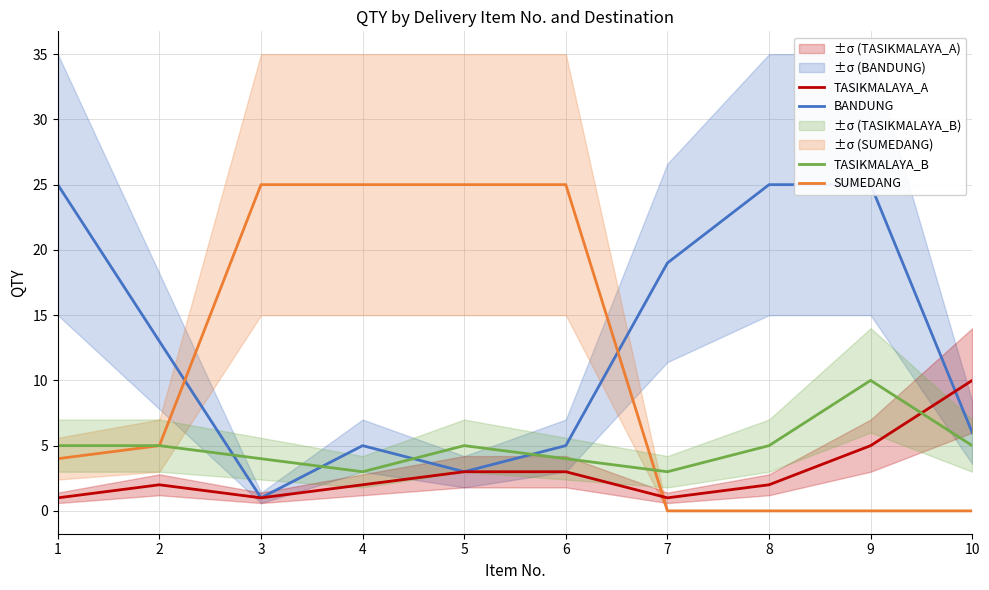

True or false: SUMEDANG has more than 1 interior local peaks.

False